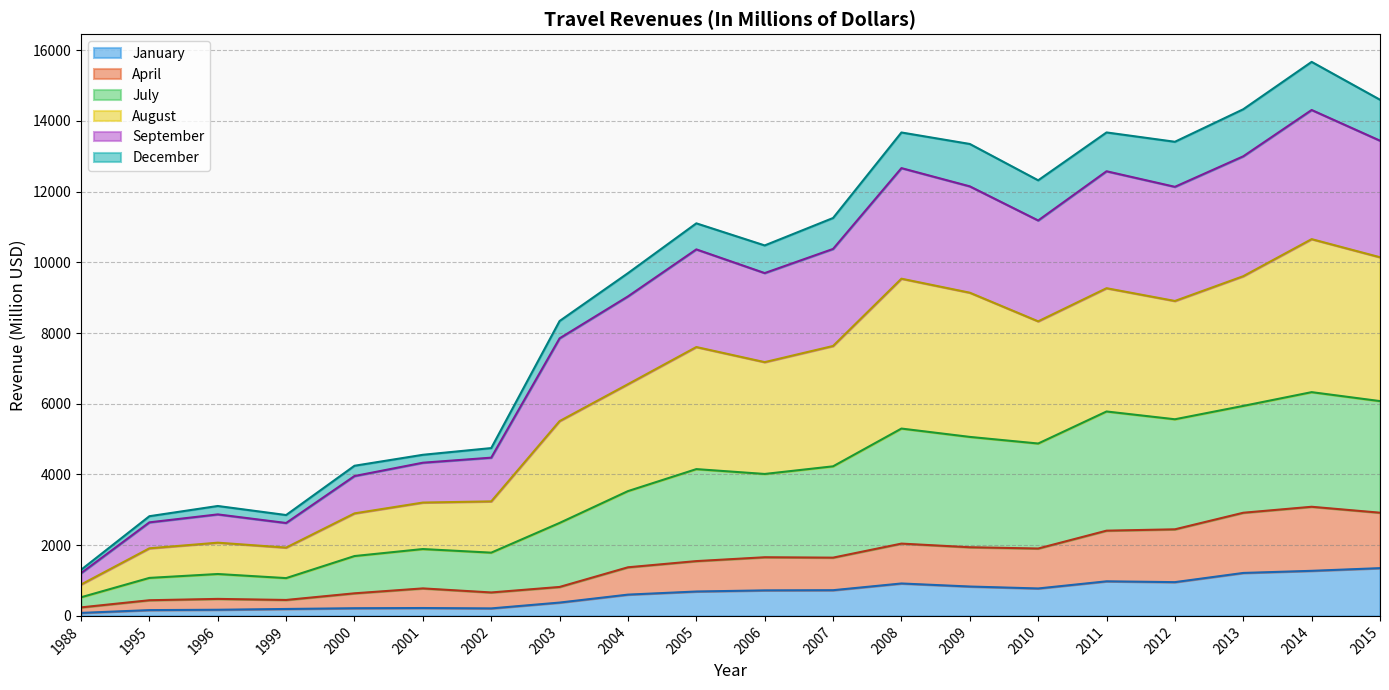

What is the value of the January point at the 18th from the left?

1215.0